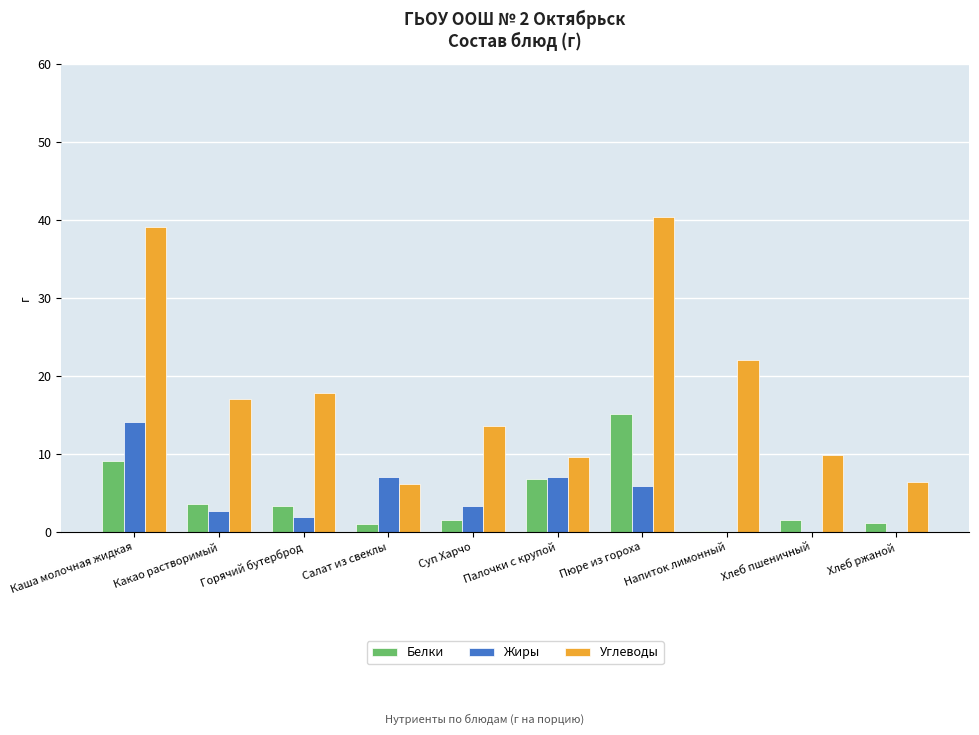

What is the maximum value shown in the chart?

40.3